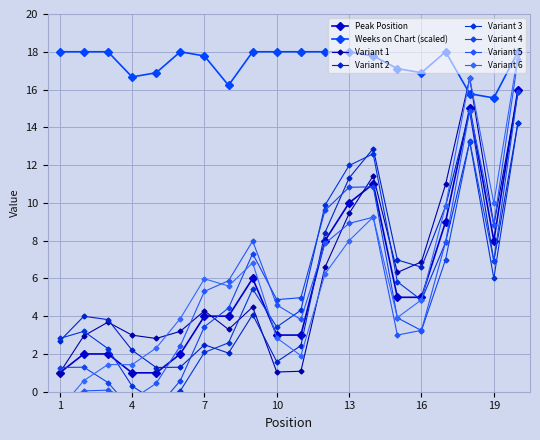

How many values in the Variant 1 series are below 4?

9